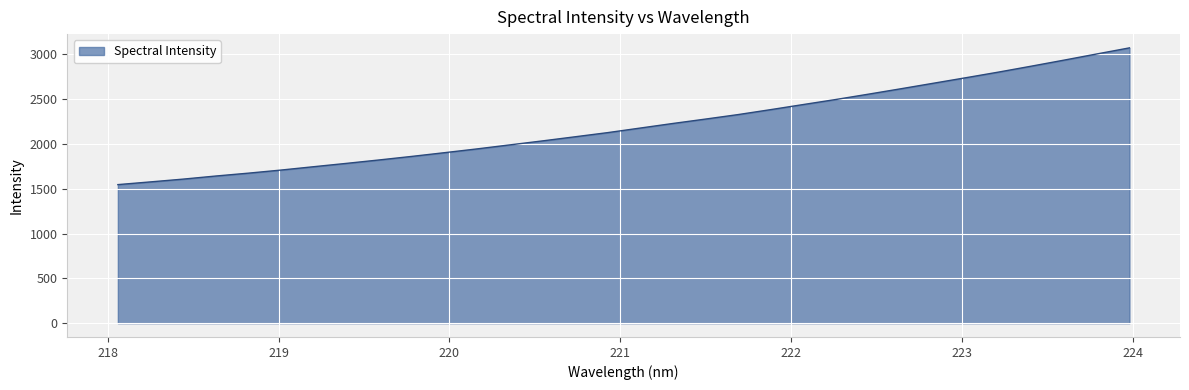

What is the maximum value shown in the chart?

3071.6